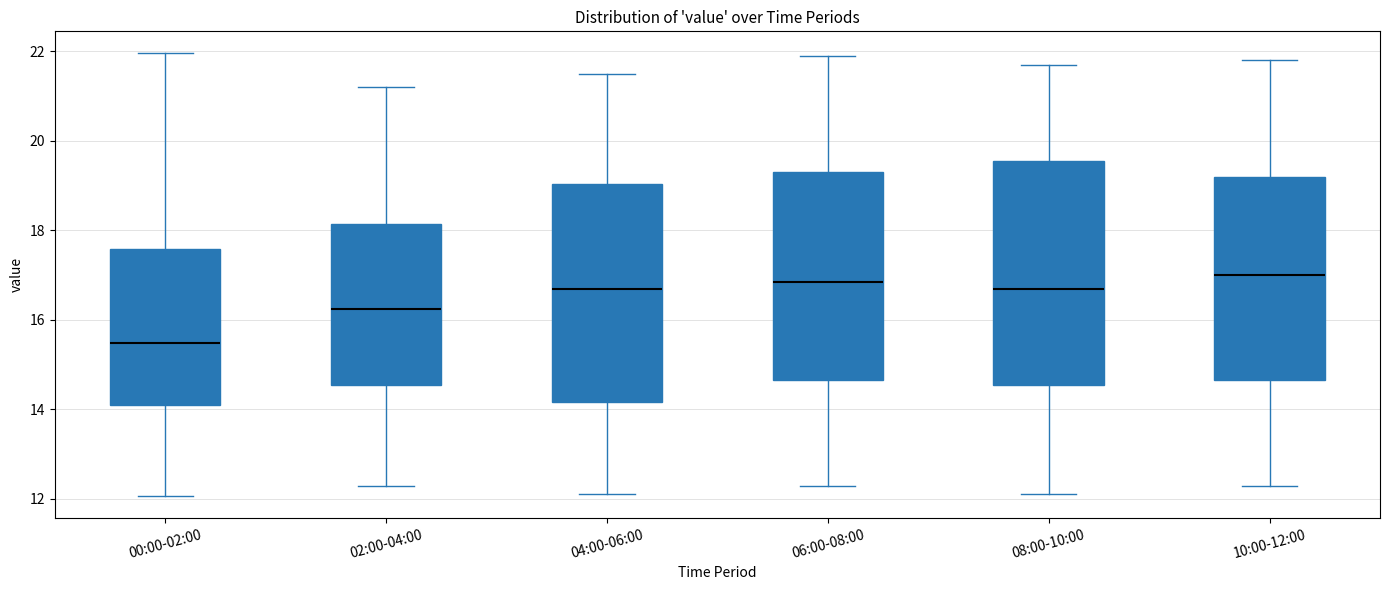

Reading left to right, transcribe this box plot: for each box, give where its median line is, the range the box spans, and where its two whiskers end, as read against the y-axis. The values are not printed on the chart, so give them approximately, as read against the axis.

00:00-02:00: median 15.4, box 14.0 to 17.6, whiskers 12.0 to 22.0
02:00-04:00: median 16.2, box 14.6 to 18.2, whiskers 12.4 to 21.2
04:00-06:00: median 16.8, box 14.2 to 19.0, whiskers 12.2 to 21.6
06:00-08:00: median 16.8, box 14.6 to 19.4, whiskers 12.4 to 22.0
08:00-10:00: median 16.8, box 14.6 to 19.6, whiskers 12.2 to 21.8
10:00-12:00: median 17.0, box 14.6 to 19.2, whiskers 12.4 to 21.8